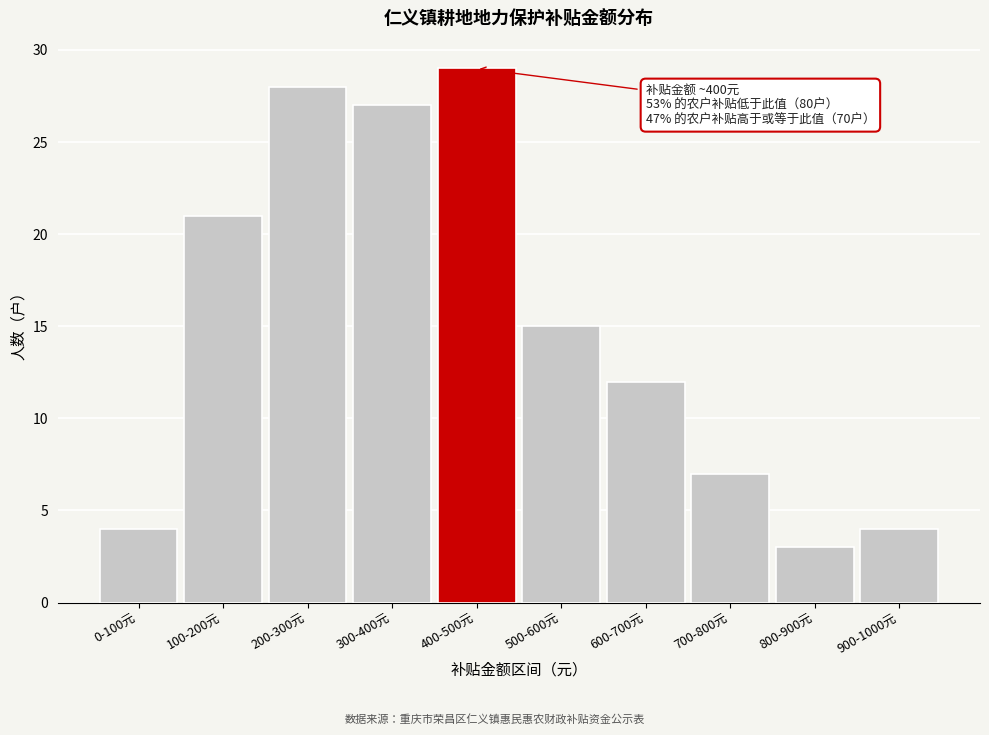

Reading right to left, extract all data points from this chart.

900-1000元=4	800-900元=3	700-800元=7	600-700元=12	500-600元=15	400-500元=29	300-400元=27	200-300元=28	100-200元=21	0-100元=4